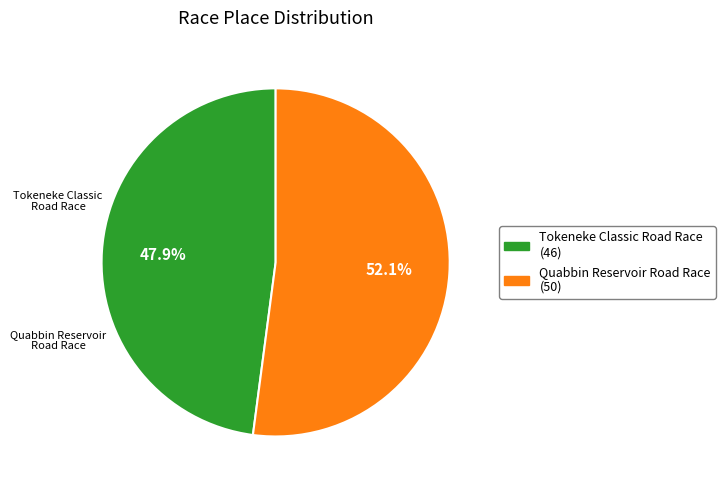

Rank the categories by value from highest to lowest.

Quabbin Reservoir Road Race, Tokeneke Classic Road Race